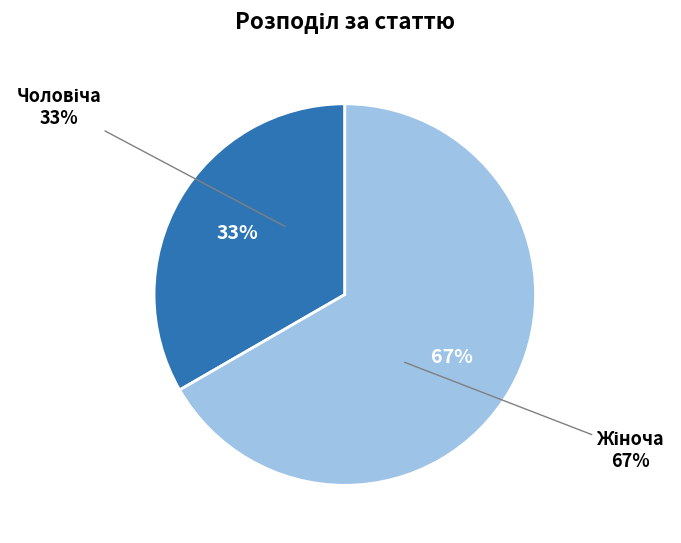

To the nearest percent, what percentage of the pie is Жіноча?

67%